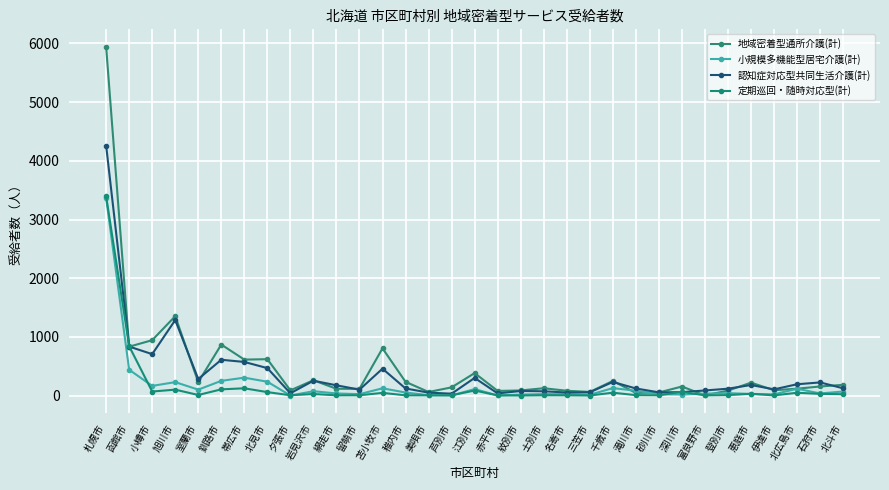

Rank the series by their maximum value, from lowest to highest.

小規模多機能型居宅介護(計), 定期巡回・随時対応型(計), 認知症対応型共同生活介護(計), 地域密着型通所介護(計)